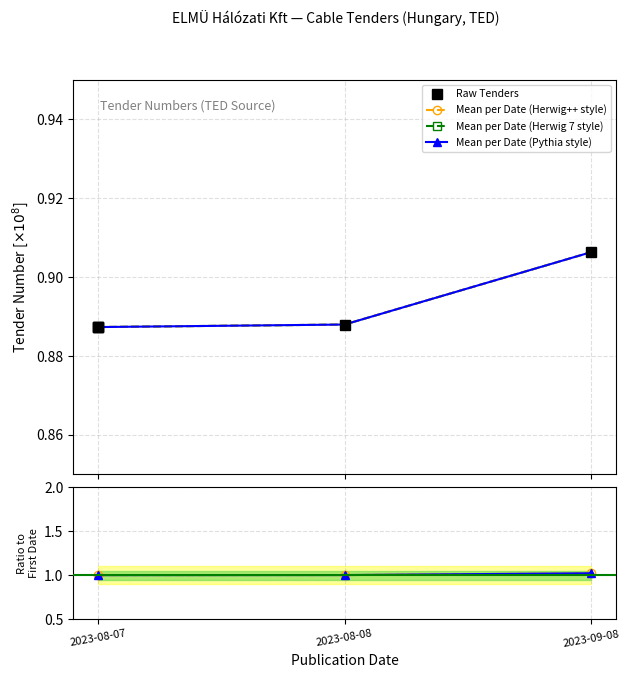

Does the chart display data point markers on the line(s)?

Yes